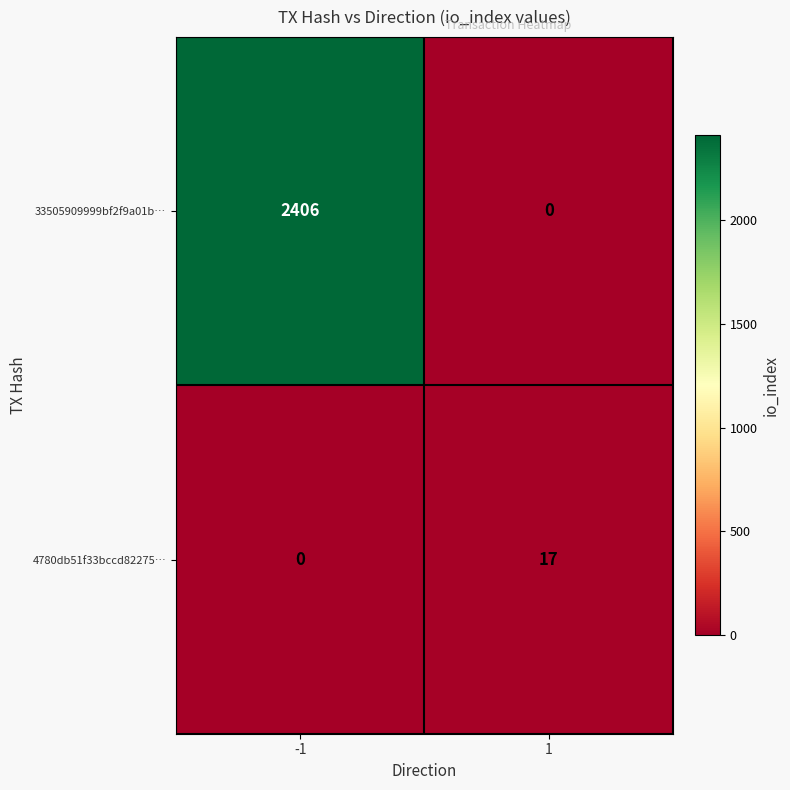

List the series in order of their peak value, lowest first.

4780db51f33bccd82275…, 33505909999bf2f9a01b…